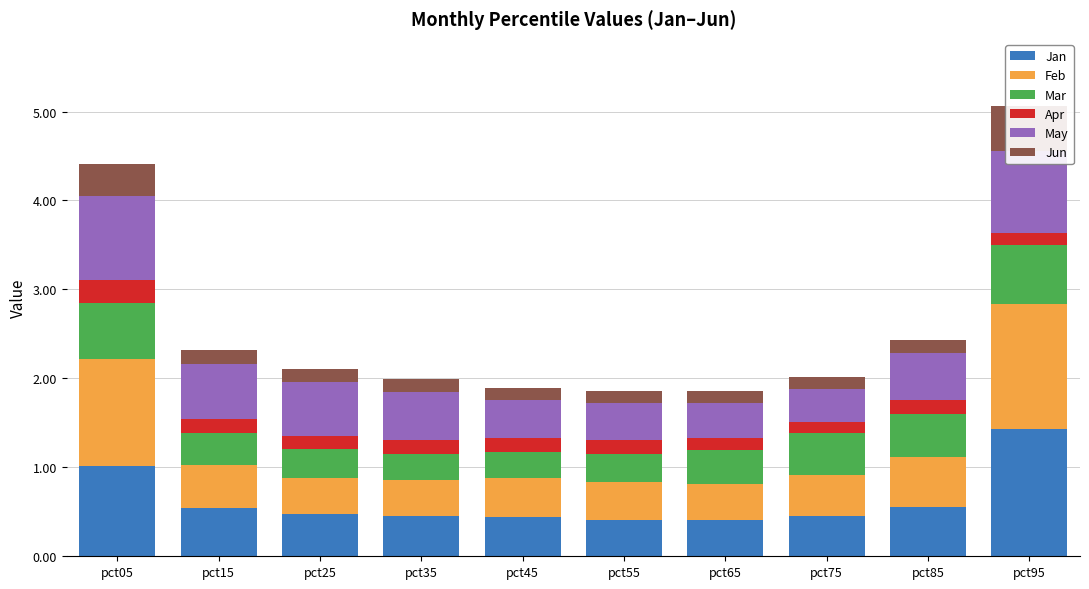

How many Feb values are between 0 and 1?

8